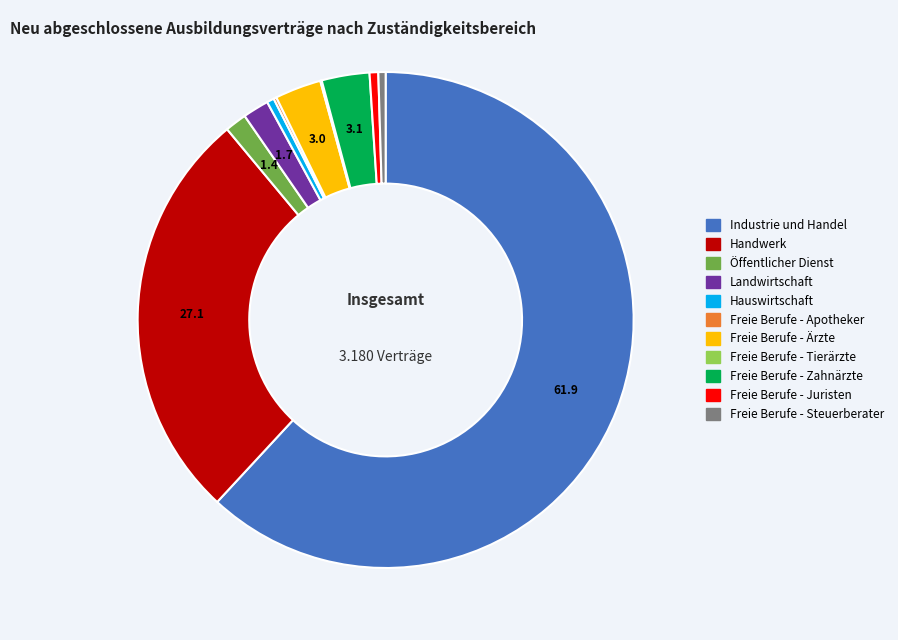

What is the largest slice in the pie chart?

Industrie und Handel